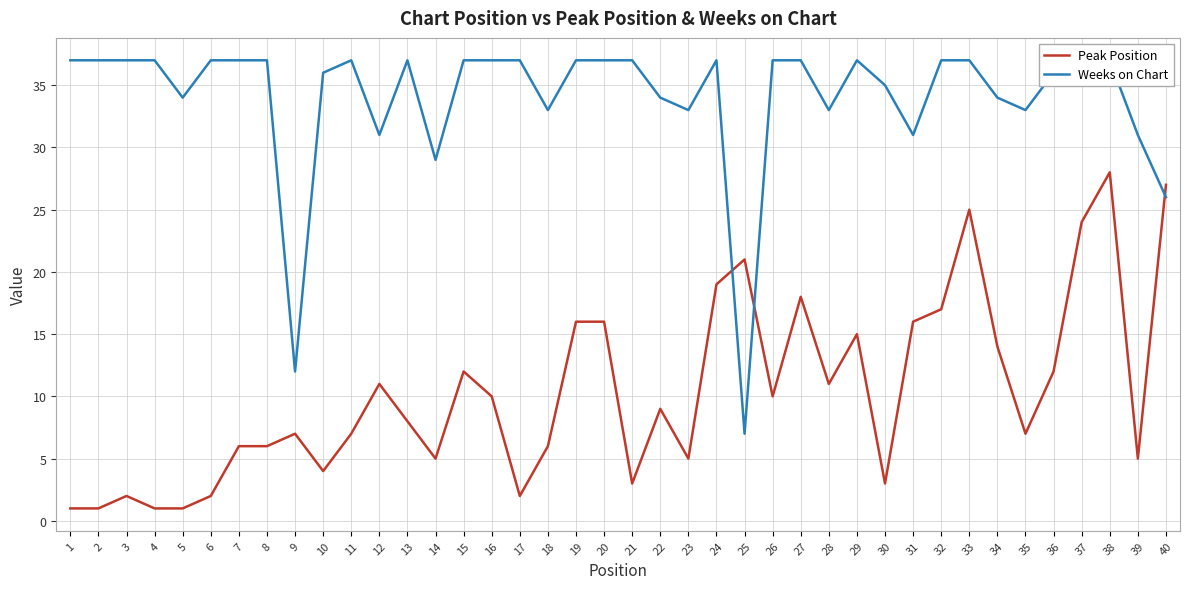

Where do Peak Position and Weeks on Chart first cross each other?

24 and 25